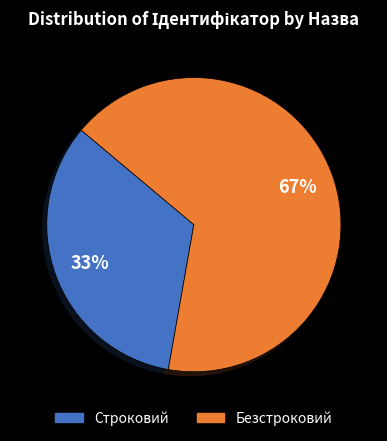

To the nearest percent, what percentage of the pie is Строковий?

33%